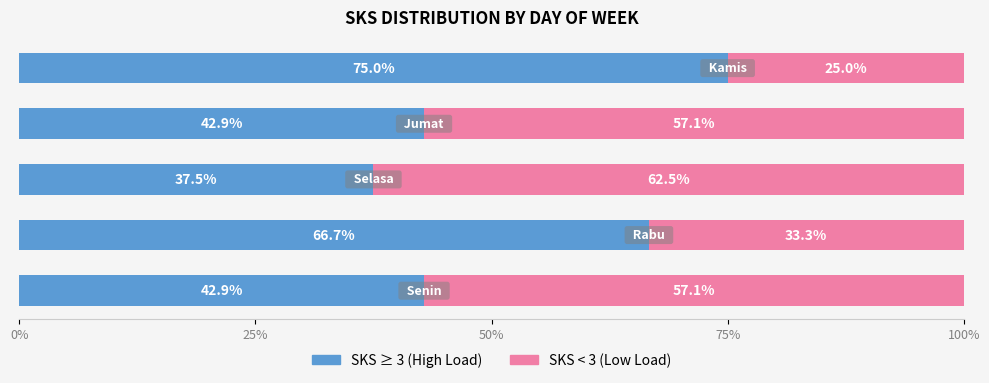

What position from the right is 0%?

5